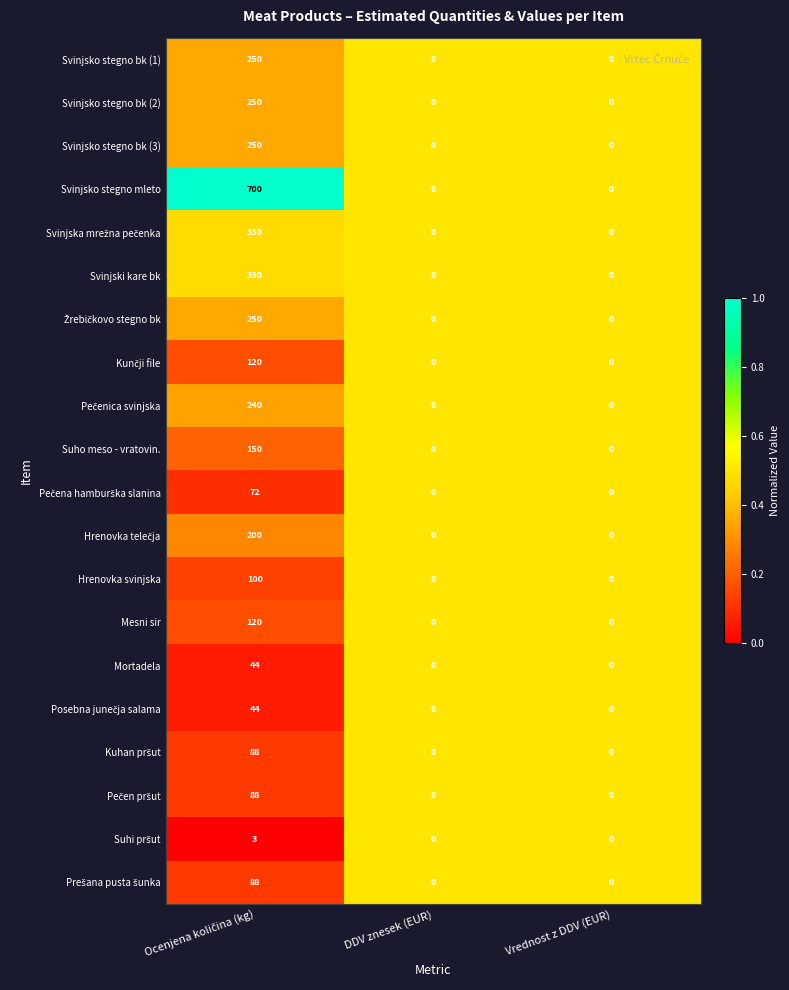

Which series has the largest range (max minus min)?

Svinjsko stegno mleto